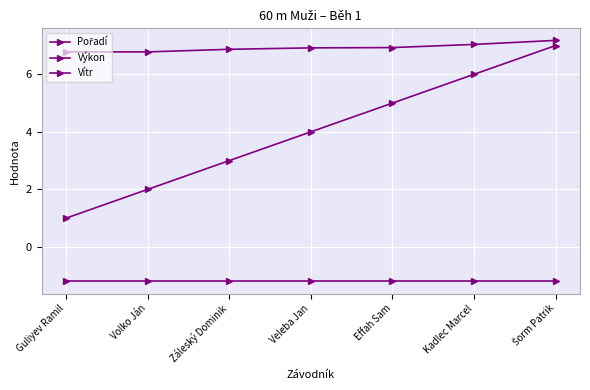

How many data points does each series have?

7